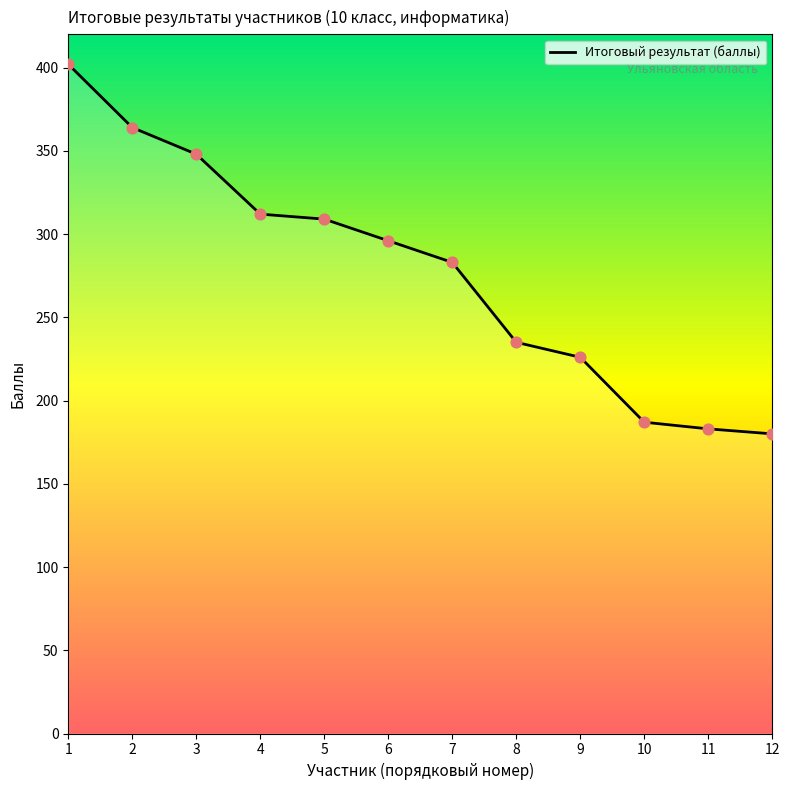

What is the ratio of the value at 12 to the value at 8?

0.8